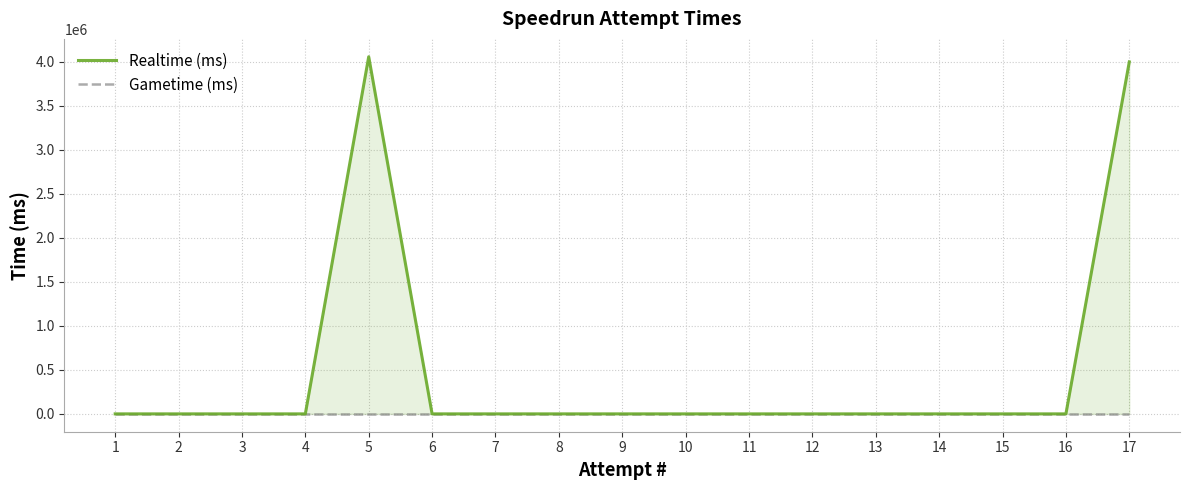

Which series has the largest total across all categories?

Realtime (ms)